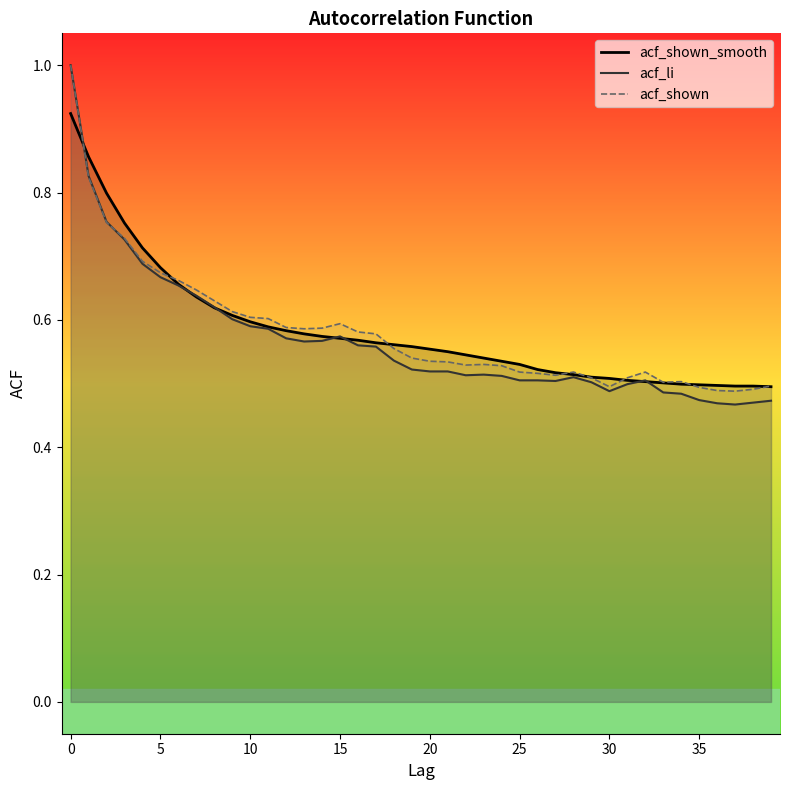

What is the value of the acf_shown_smooth point at the 28th from the left?

0.5